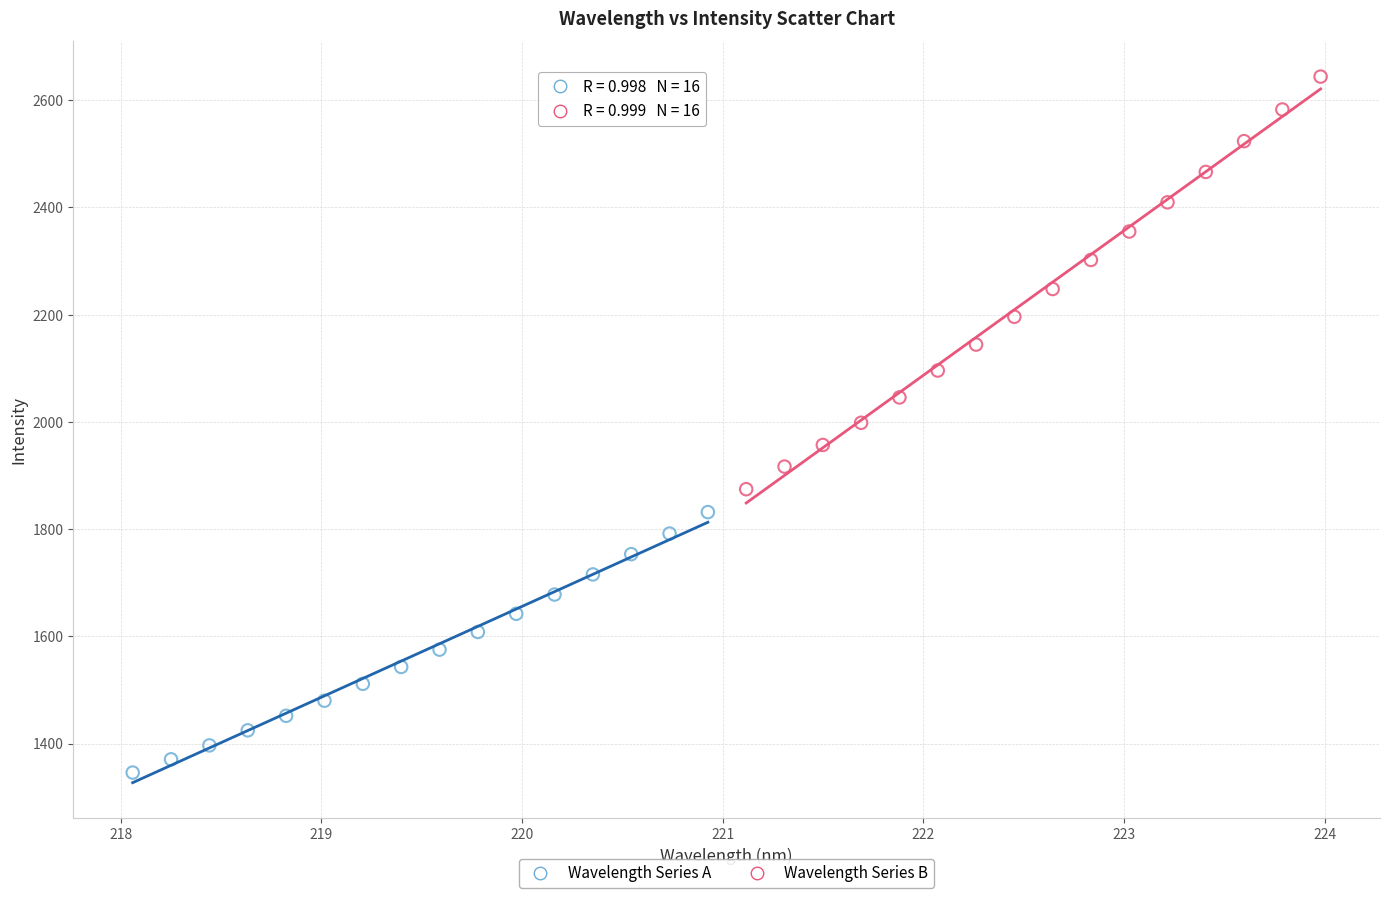

Which series has the widest spread of Y values?

Wavelength Series B